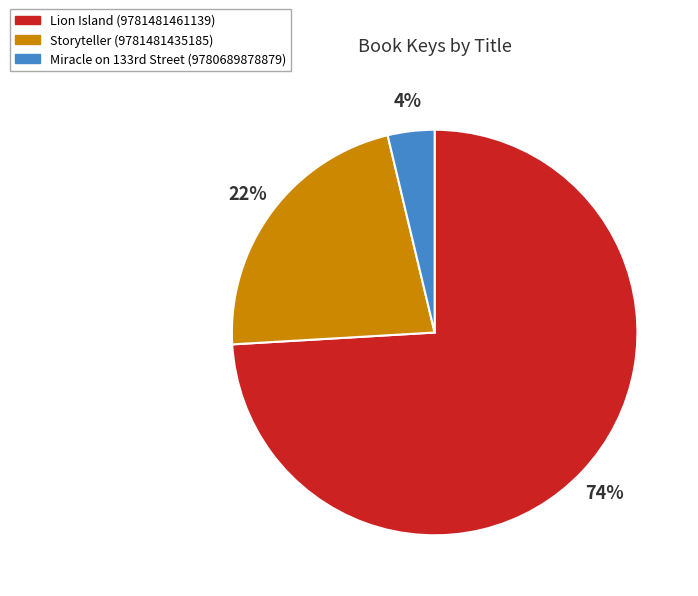

To the nearest percent, what portion does Storyteller (9781481435185) represent?

22%